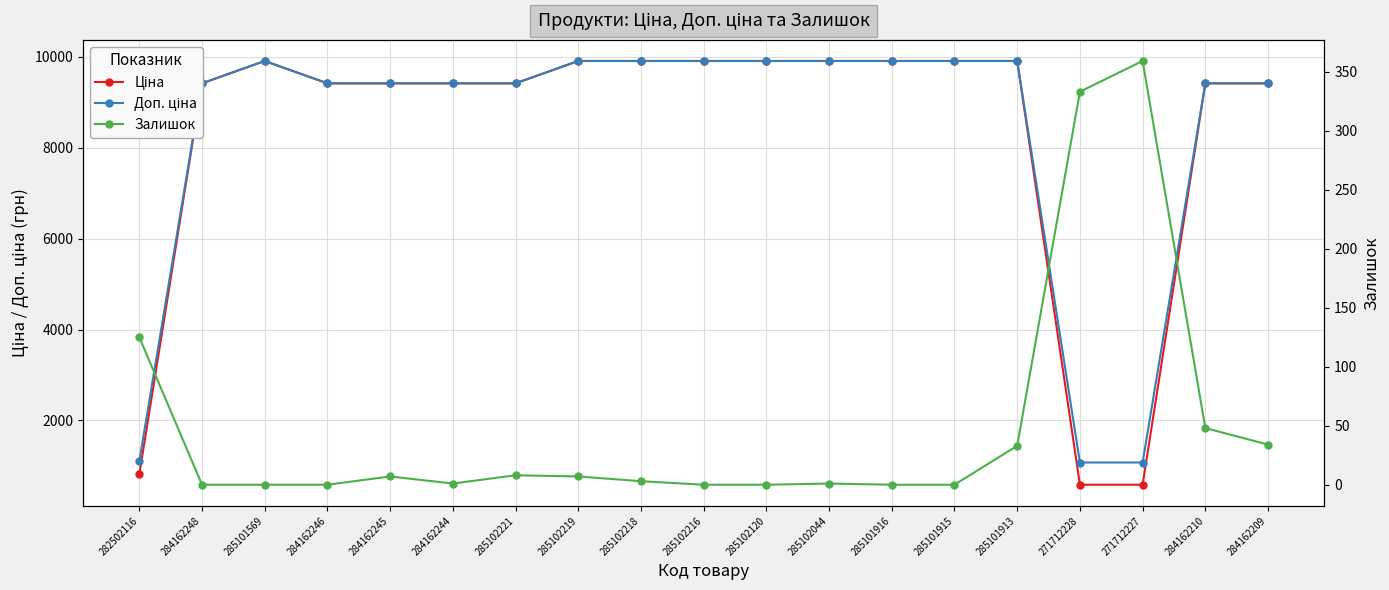

What is the spread (max minus min) of values at 285102044?

9907.5